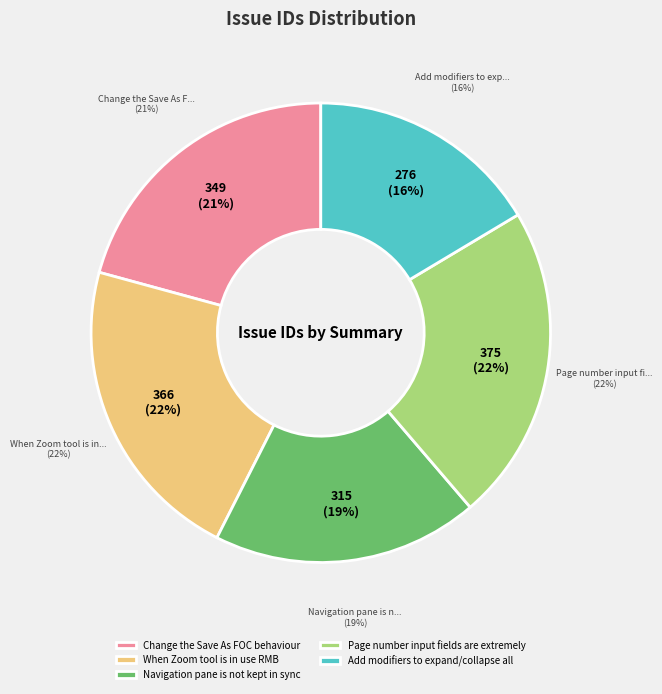

Do Change the Save As FOC behaviour and Navigation pane is not kept in sync together represent more than half of the pie?

No